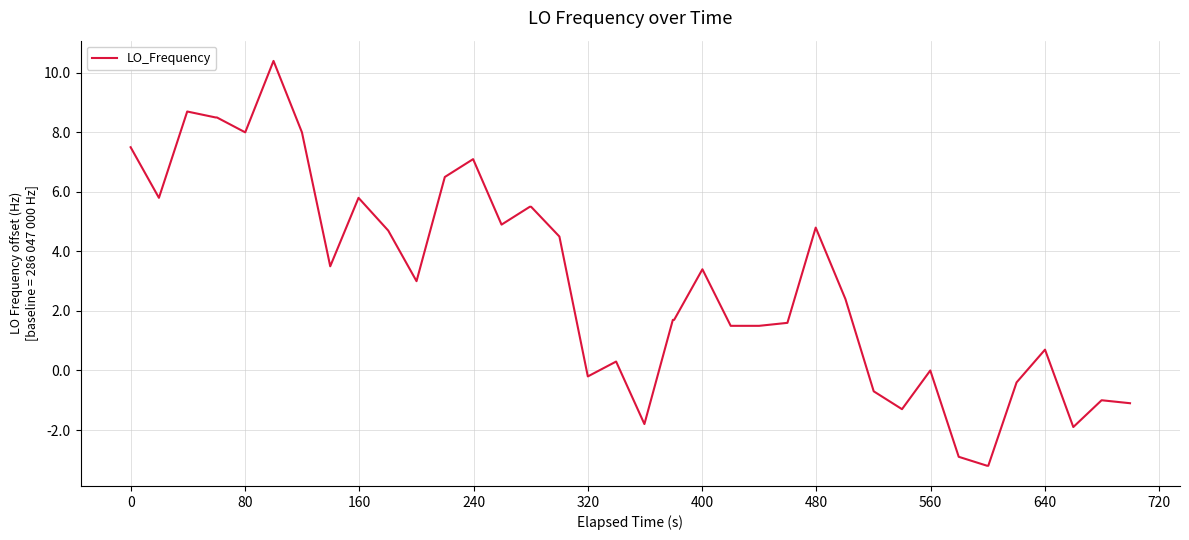

What is the greatest value displayed?

10.4